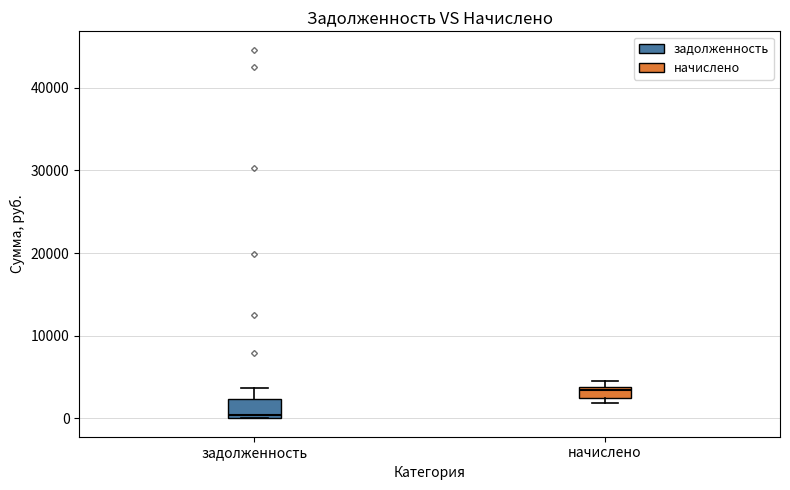

Where does the upper whisker of the box for задолженность end on the y-axis? The values are not printed on the chart, so give them approximately, as read against the axis.

4000